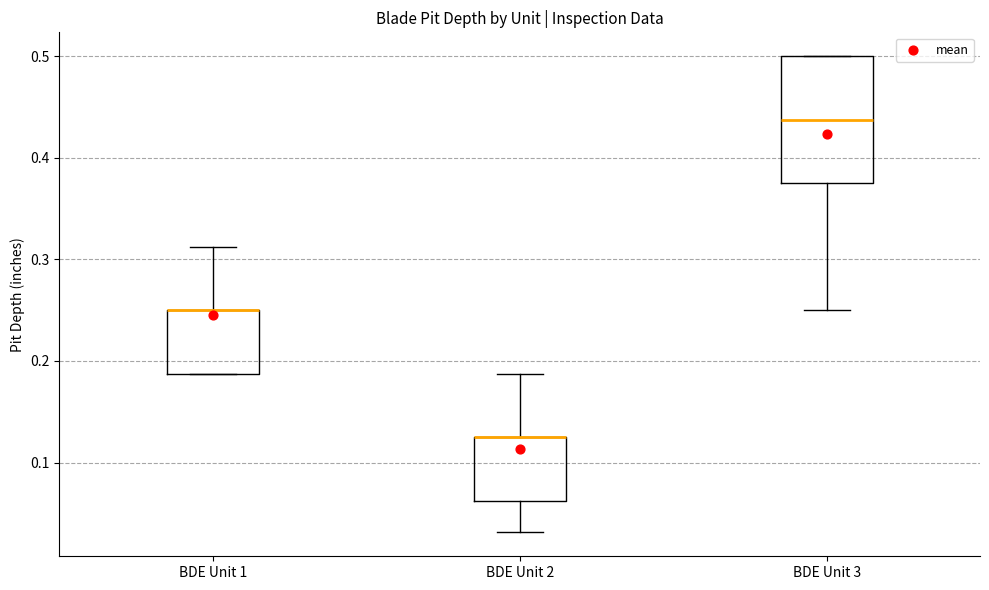

Where is the upper edge of the box for BDE Unit 1 on the y-axis? The values are not printed on the chart, so give them approximately, as read against the axis.

0.25